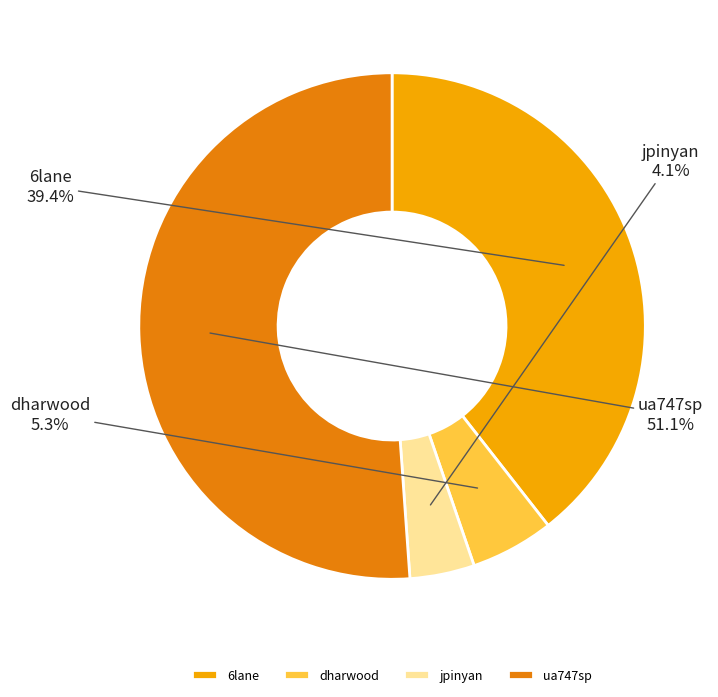

Between jpinyan and ua747sp, which is larger?

ua747sp